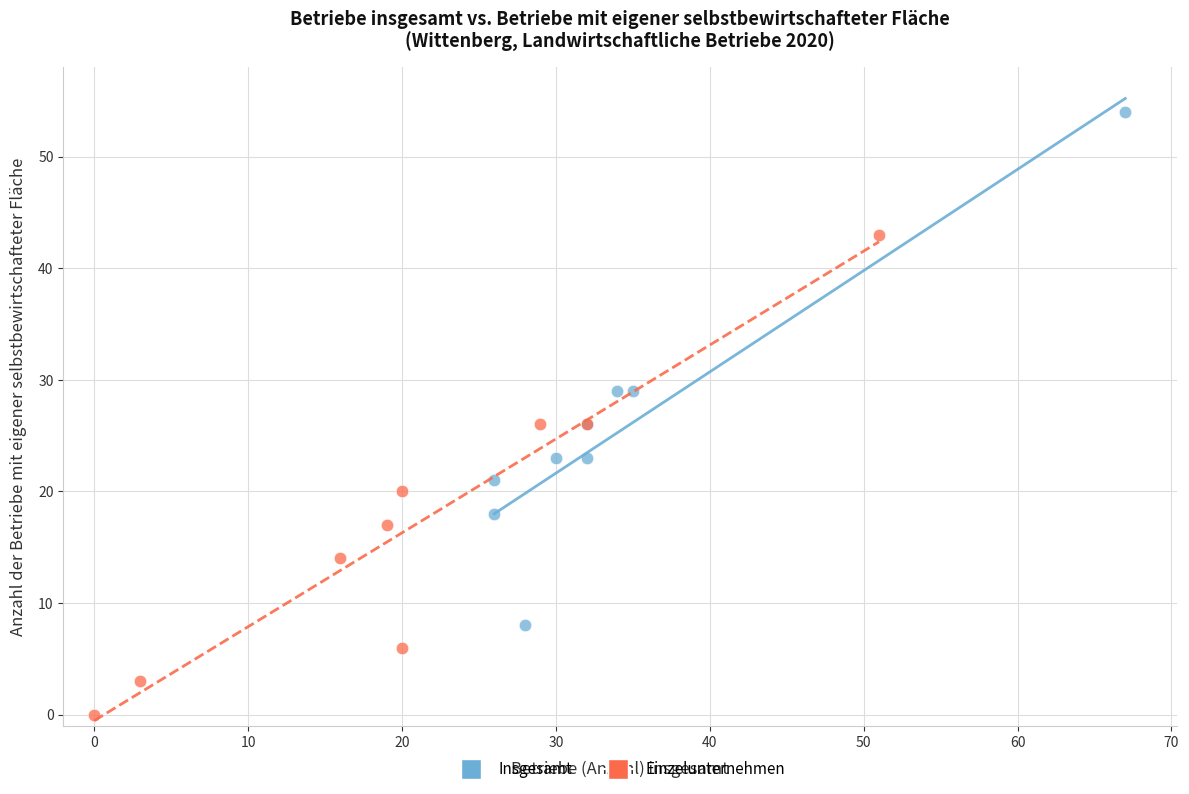

Which series contains the lowest Y value?

Einzelunternehmen